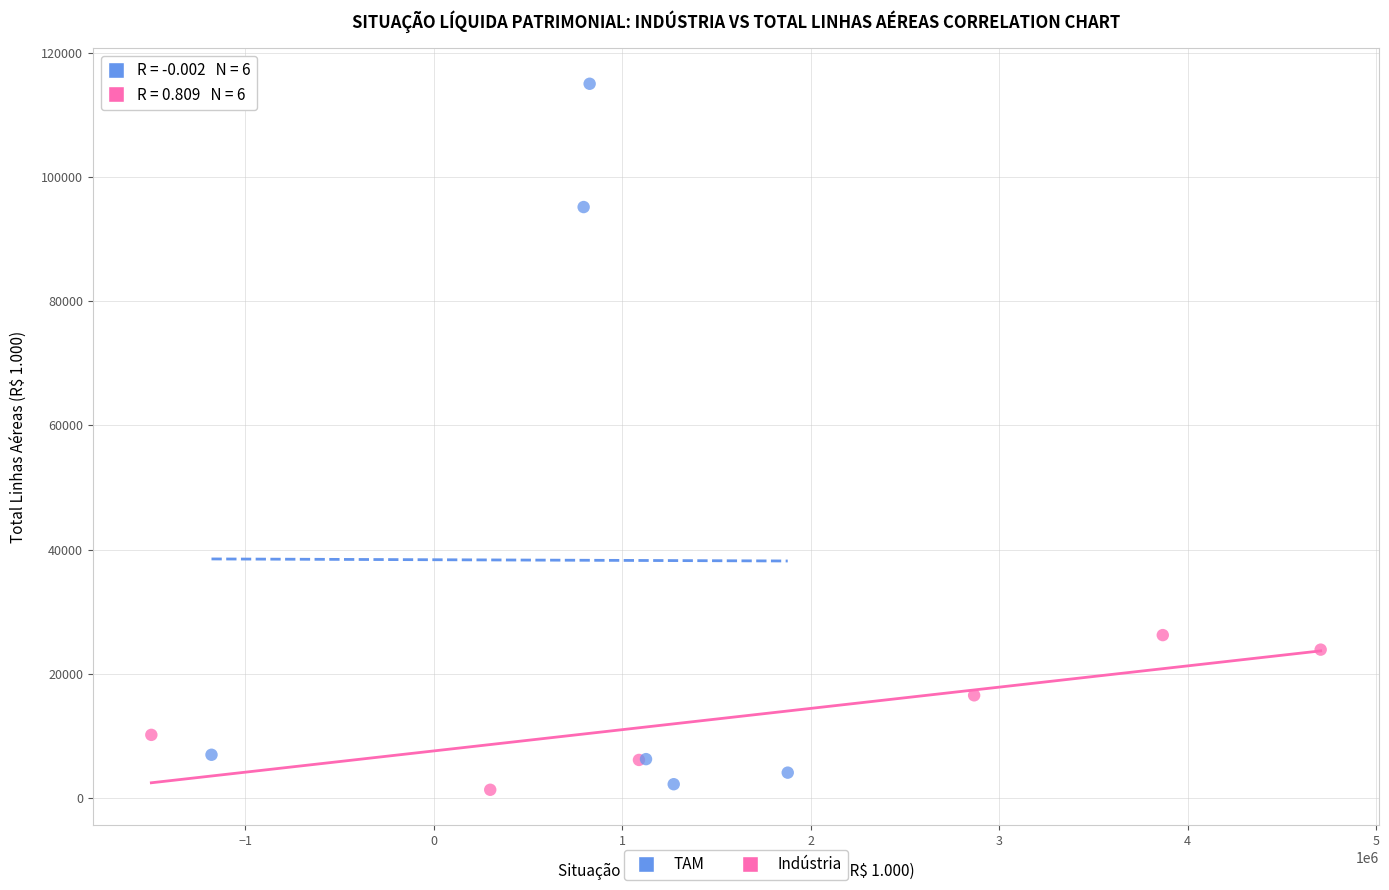

Which series has the widest spread of Y values?

TAM